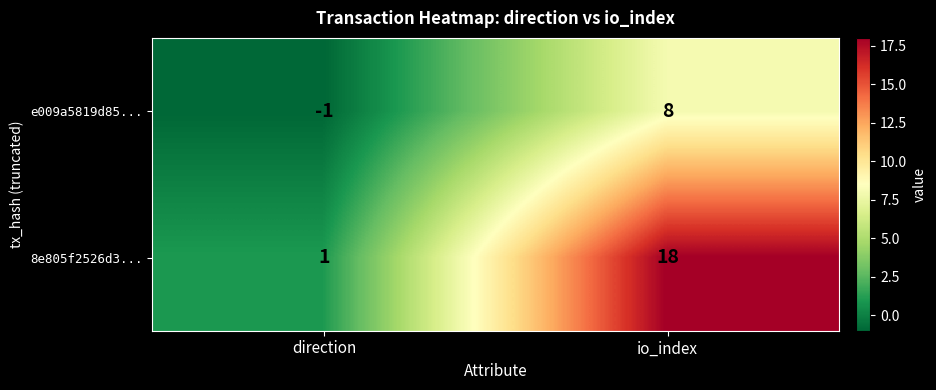

Between direction and io_index, which series saw the biggest shift?

8e805f2526d3...